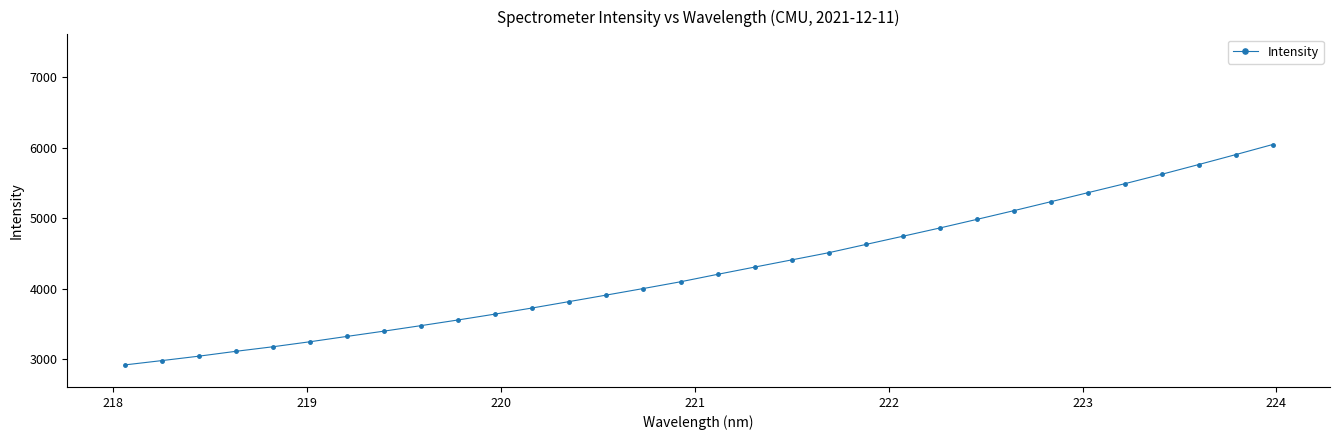

What is the difference between the maximum and second lowest values?

3058.3